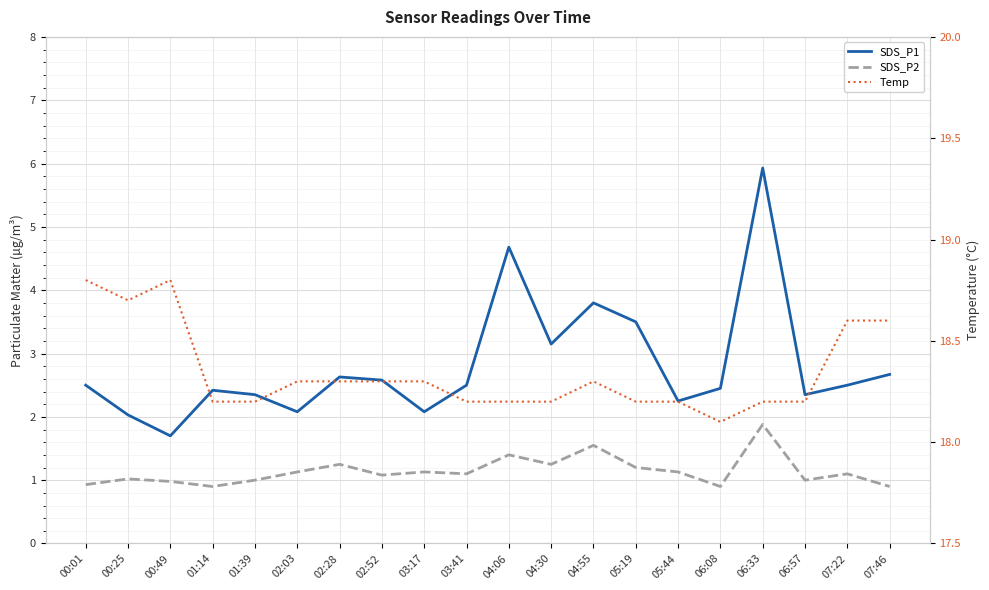

What is the difference between the SDS_P1 values at 03:41 and 01:14?

0.1